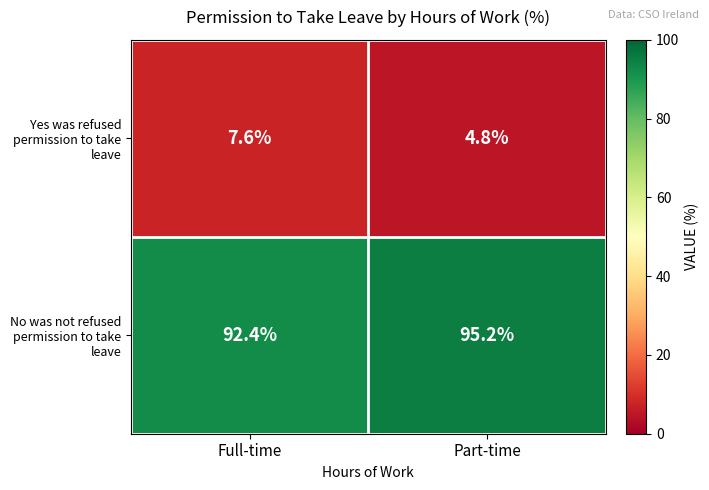

What is the difference between the Yes was refused permission to take leave values at Part-time and Full-time?

2.8